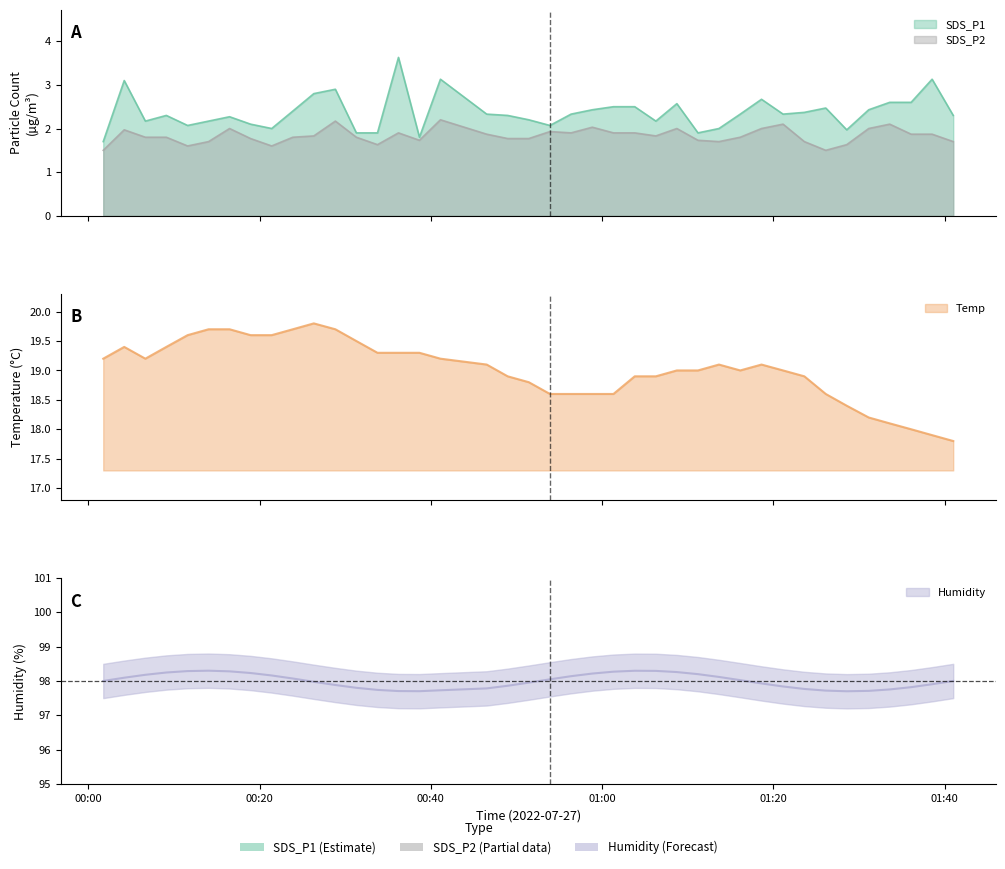

What is the maximum value shown in the chart?

19.8